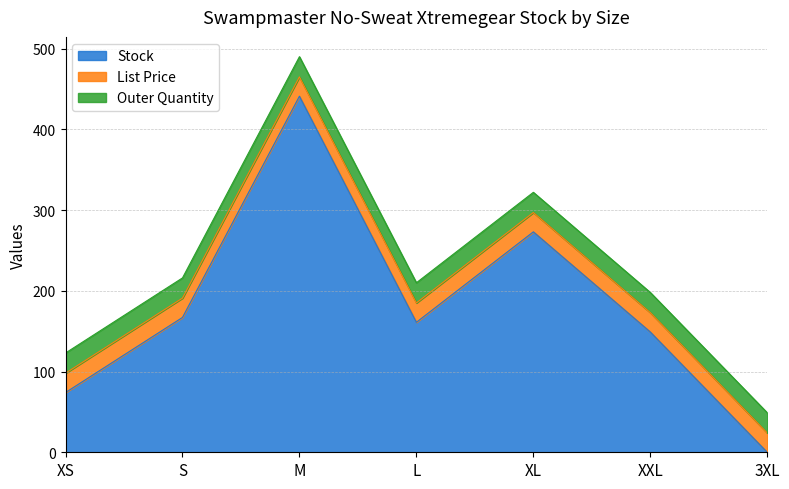

True or false: Outer Quantity and List Price cross at least once.

False